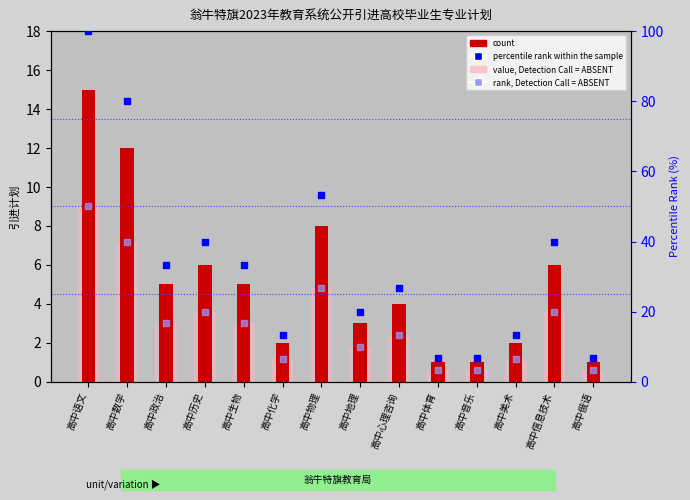

Is the value of count at 高中政治 greater than the value of value, Detection Call = ABSENT at 高中地理?

Yes